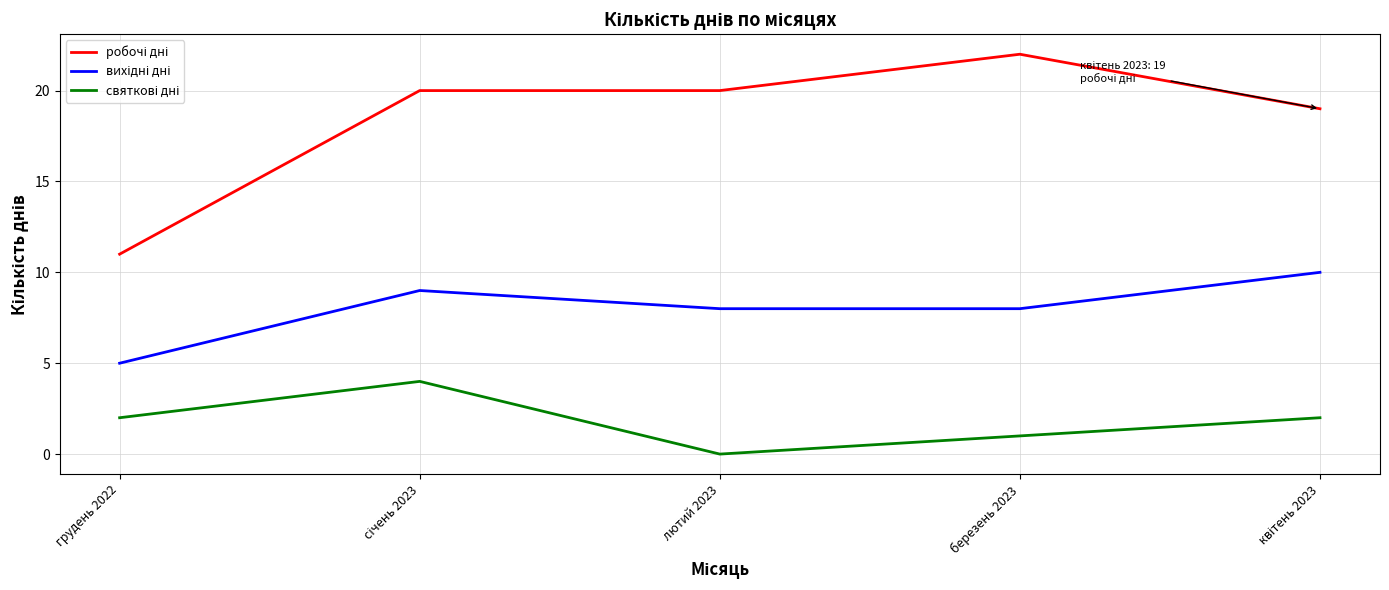

Which label corresponds to the smallest value in the chart?

лютий 2023